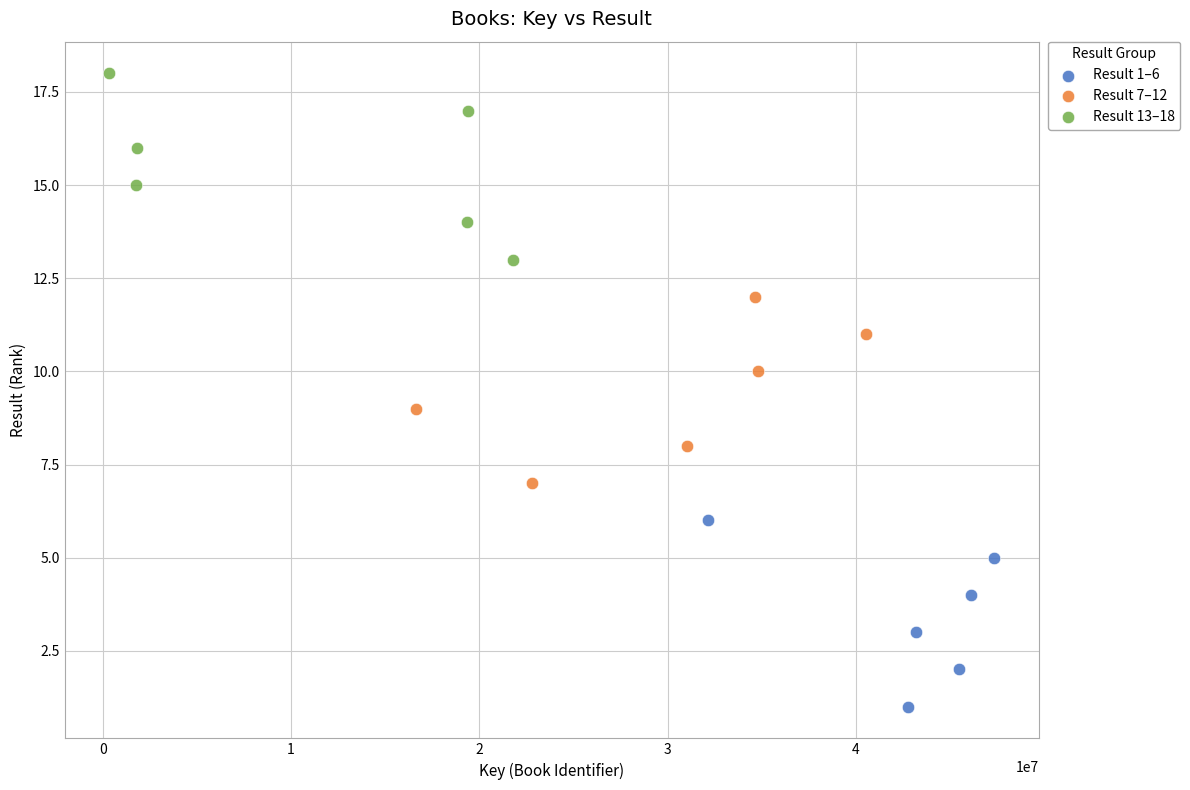

Which series contains the lowest Y value?

Result 1–6